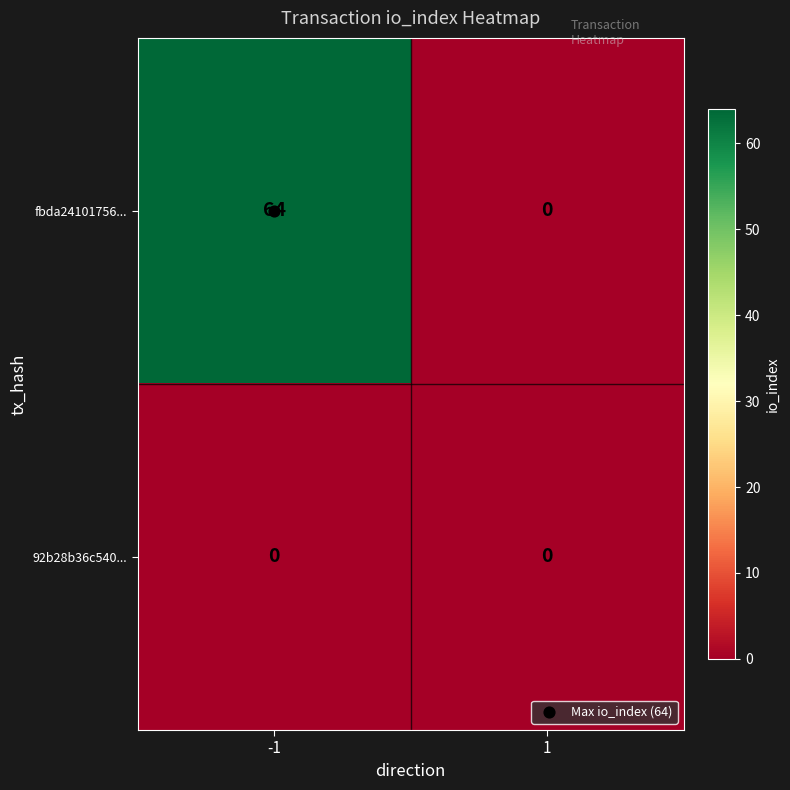

How many series are shown in this chart?

2